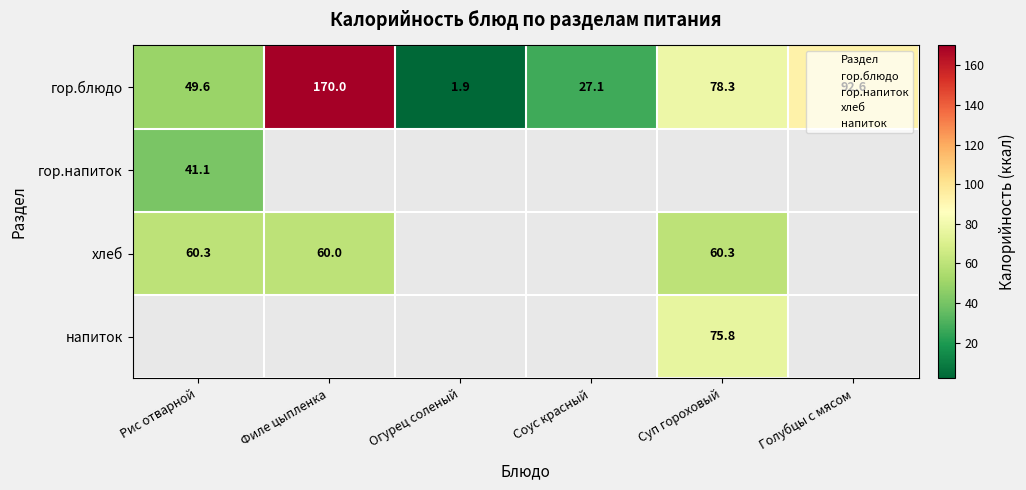

What is the lowest value of the хлеб series?

60.0